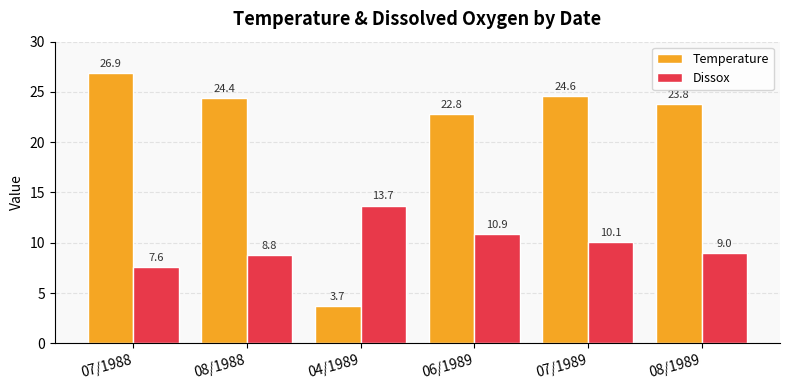

How many data points in Dissox are above 10?

3